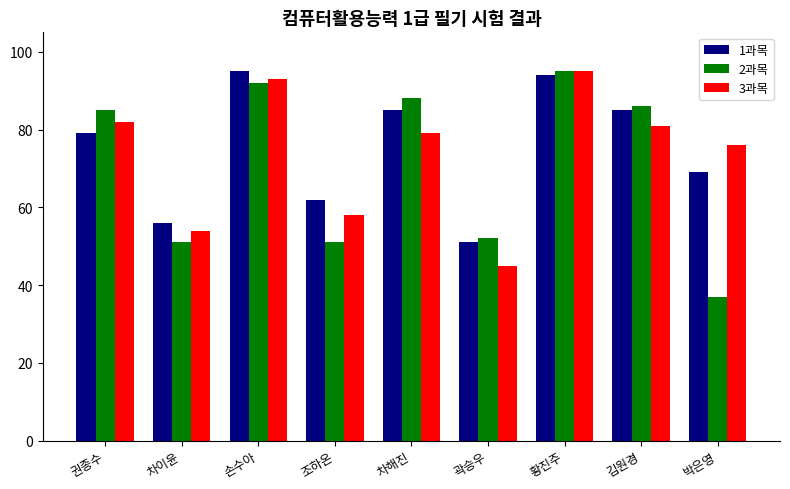

What position from the left is 곽승우?

6